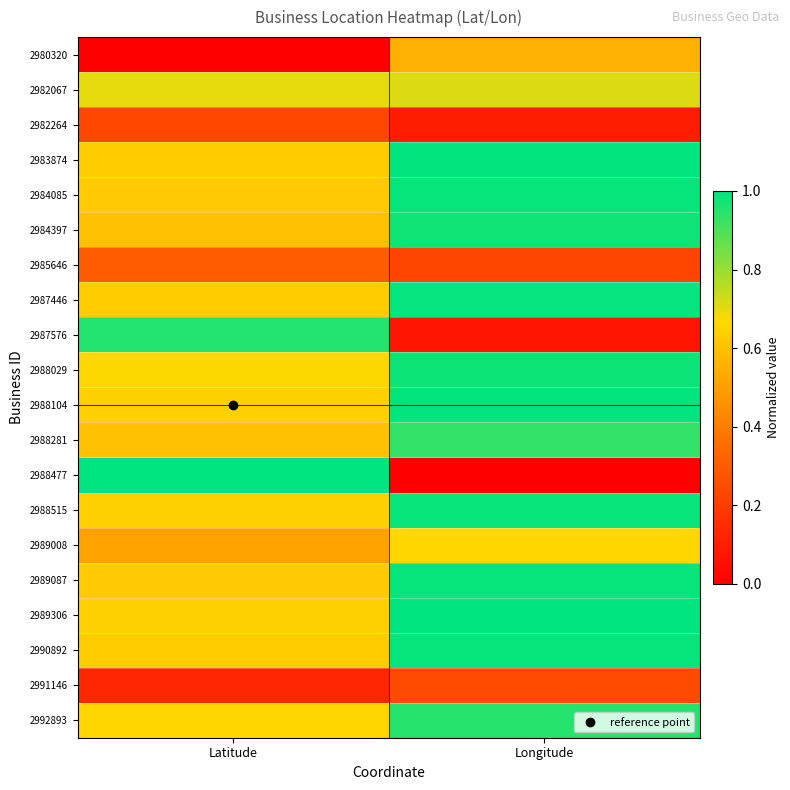

Which series changed the most between Latitude and Longitude?

2988477